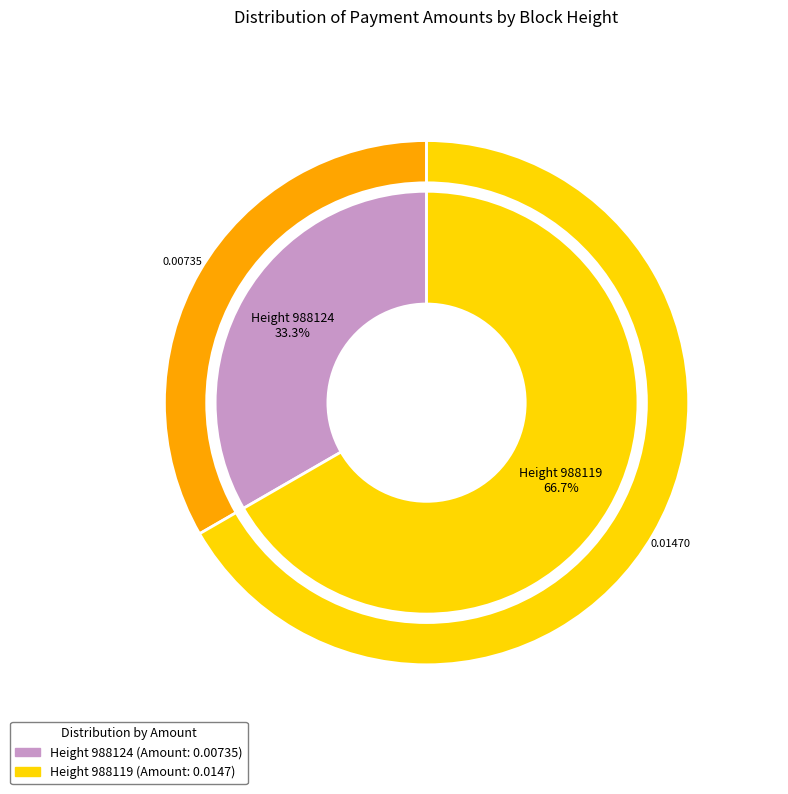

Count the number of slices in the pie.

2